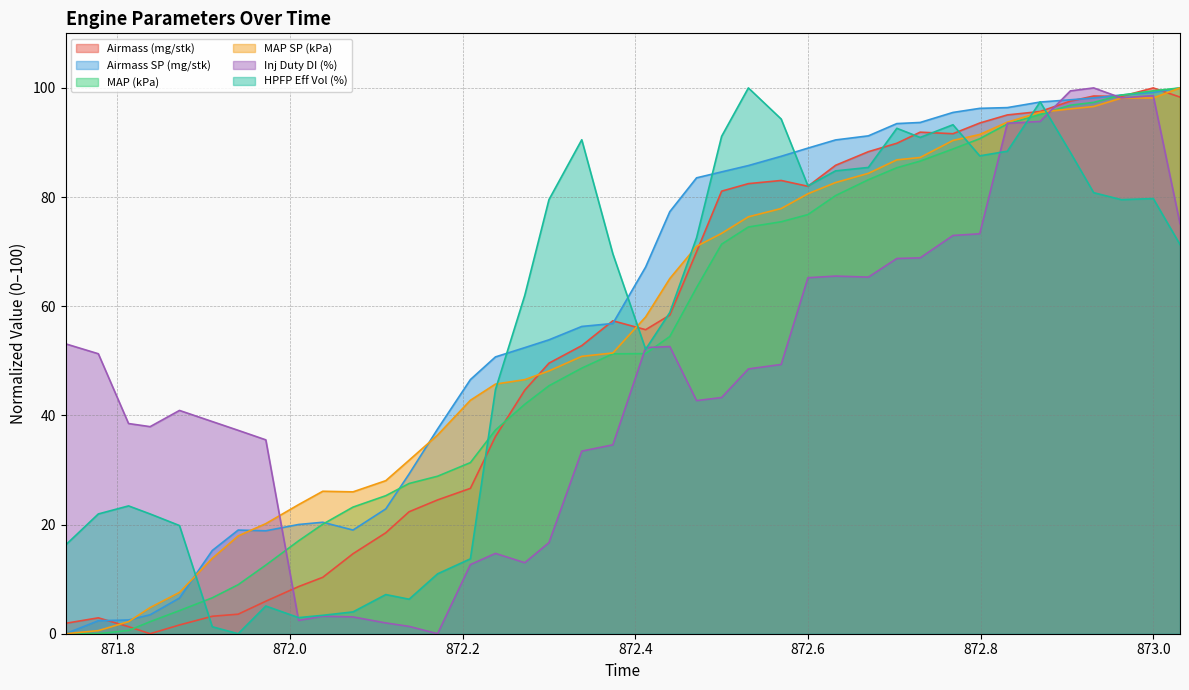

What is the total value across all series at 871.972?

98.1